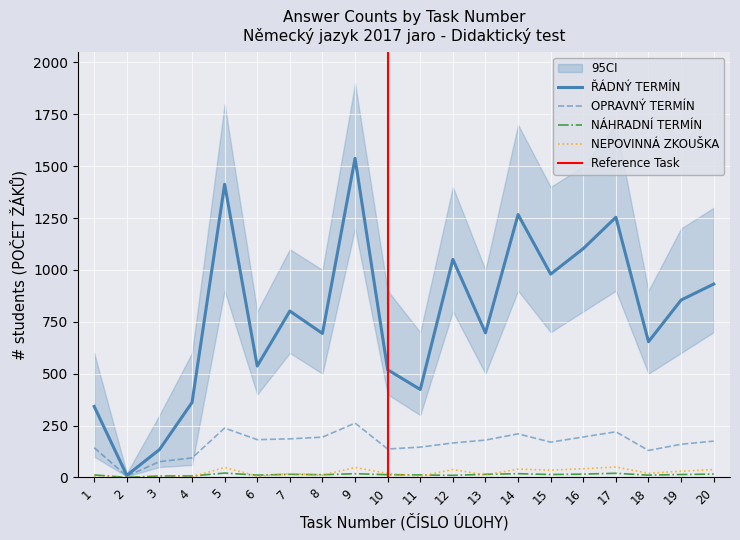

What is the difference between the NEPOVINNÁ ZKOUŠKA values at 9 and 7?

30